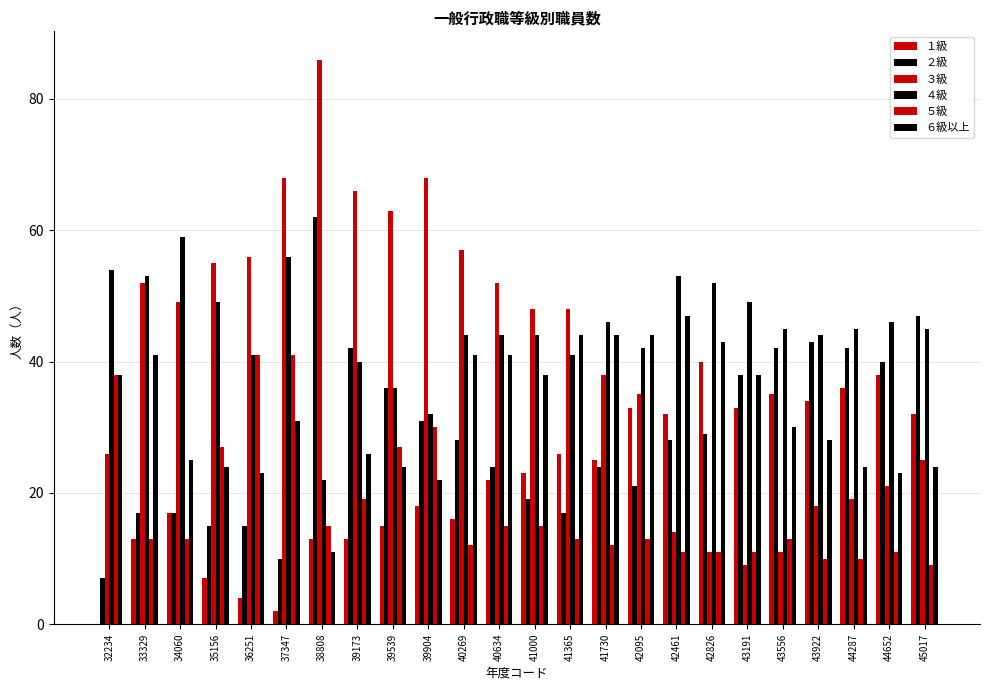

Count the number of categories in the chart.

24